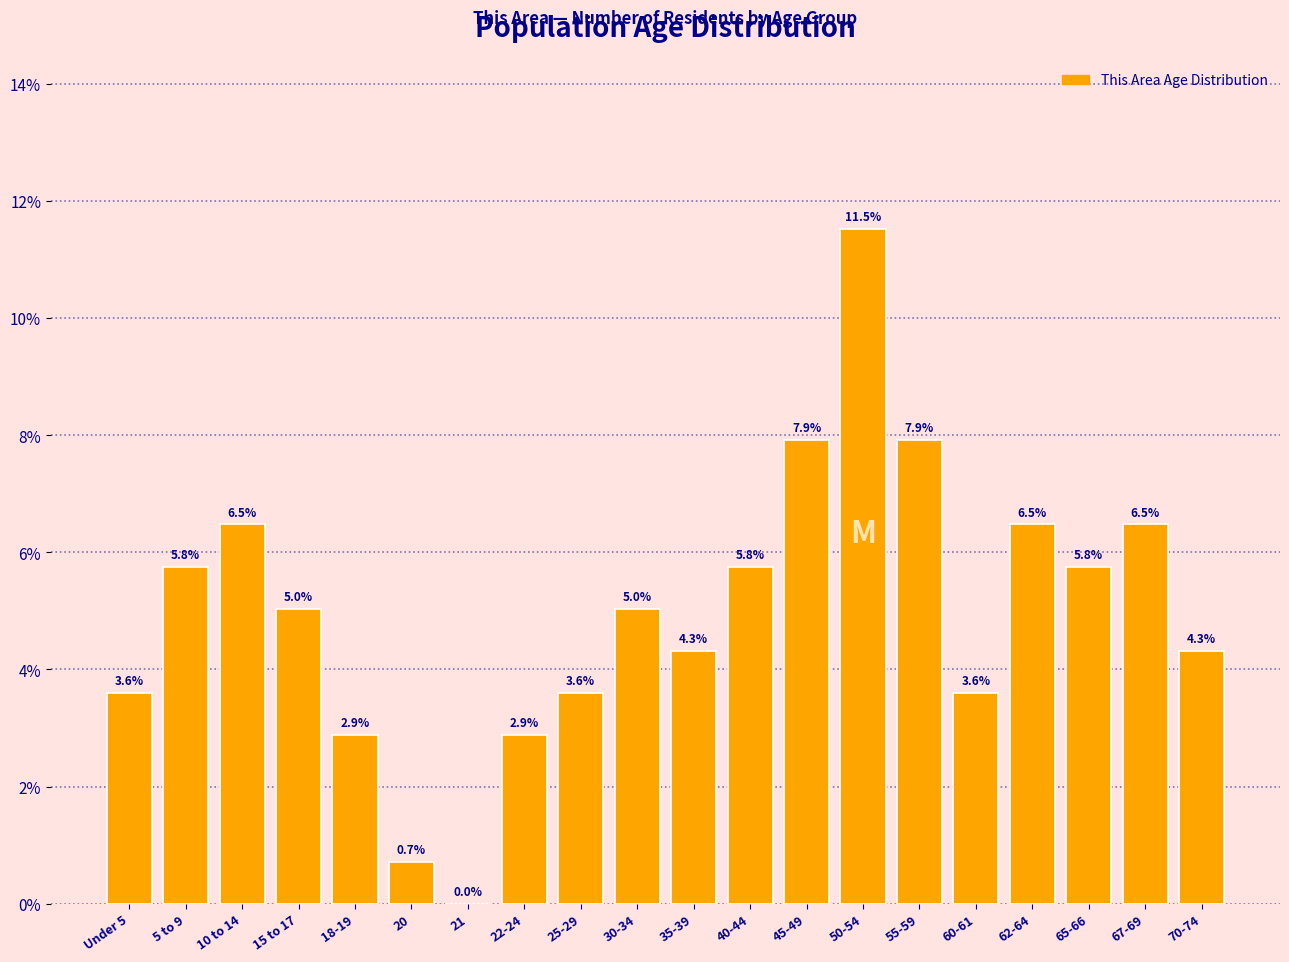

Reading left to right, what are all the values shown in this chart?

Under 5=3.6	5 to 9=5.8	10 to 14=6.5	15 to 17=5.0	18-19=2.9	20=0.7	21=0.0	22-24=2.9	25-29=3.6	30-34=5.0	35-39=4.3	40-44=5.8	45-49=7.9	50-54=11.5	55-59=7.9	60-61=3.6	62-64=6.5	65-66=5.8	67-69=6.5	70-74=4.3